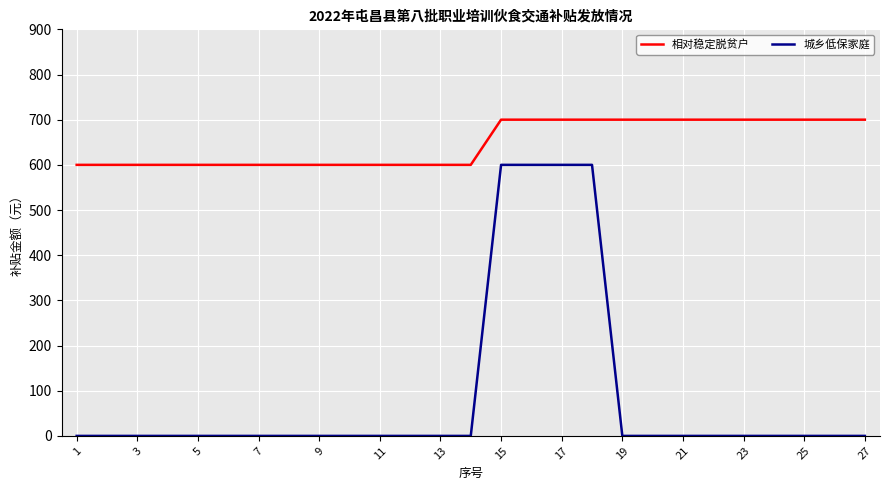

Does the chart display data point markers on the line(s)?

No